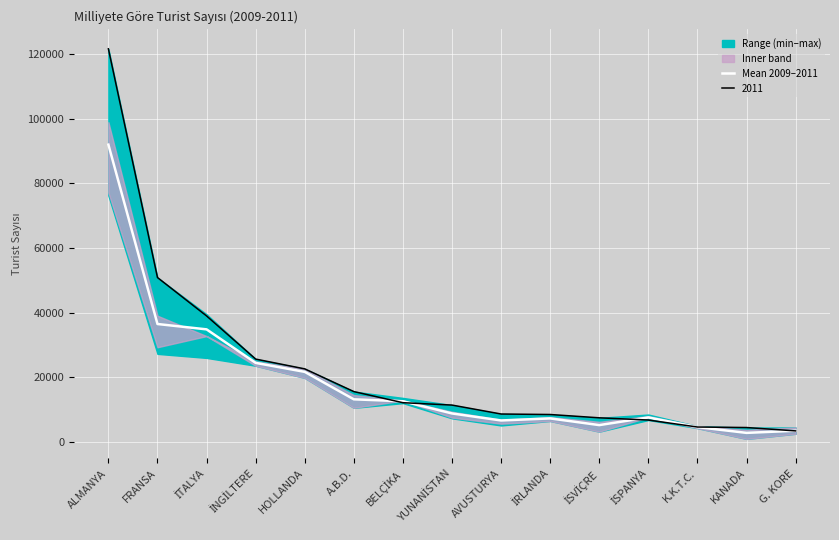

What is the average value?

18731.8